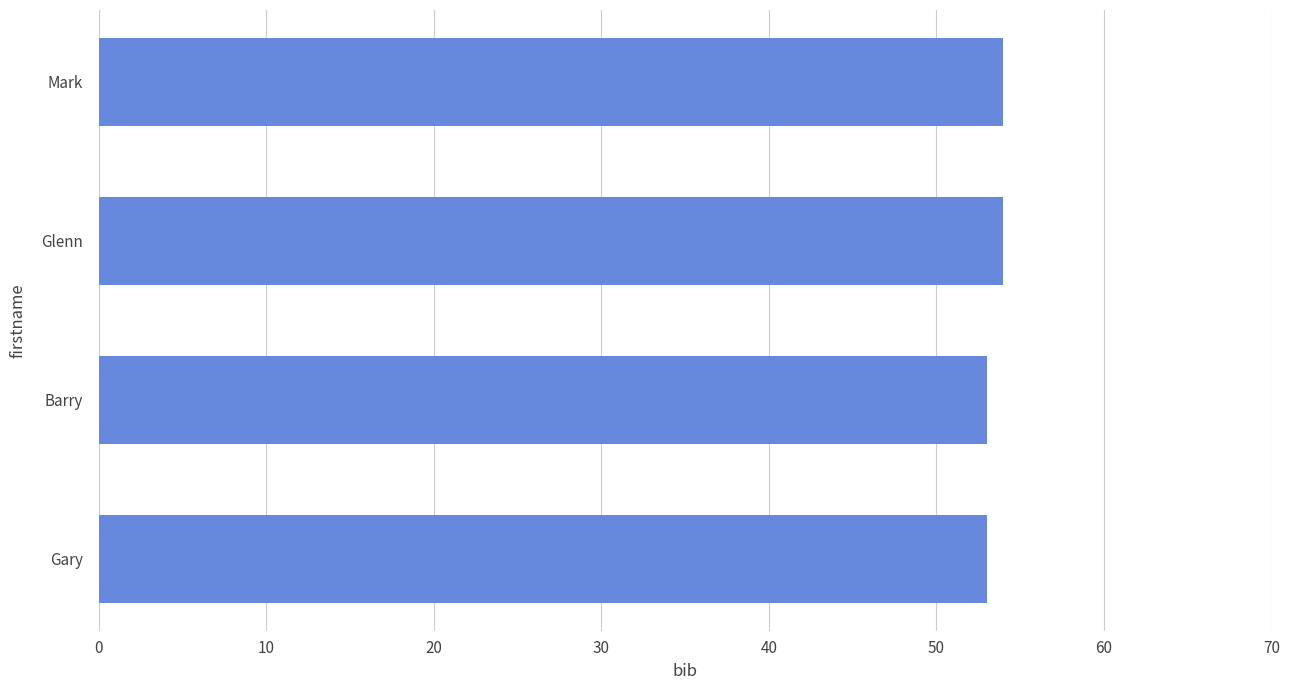

Read the value at Mark.

54